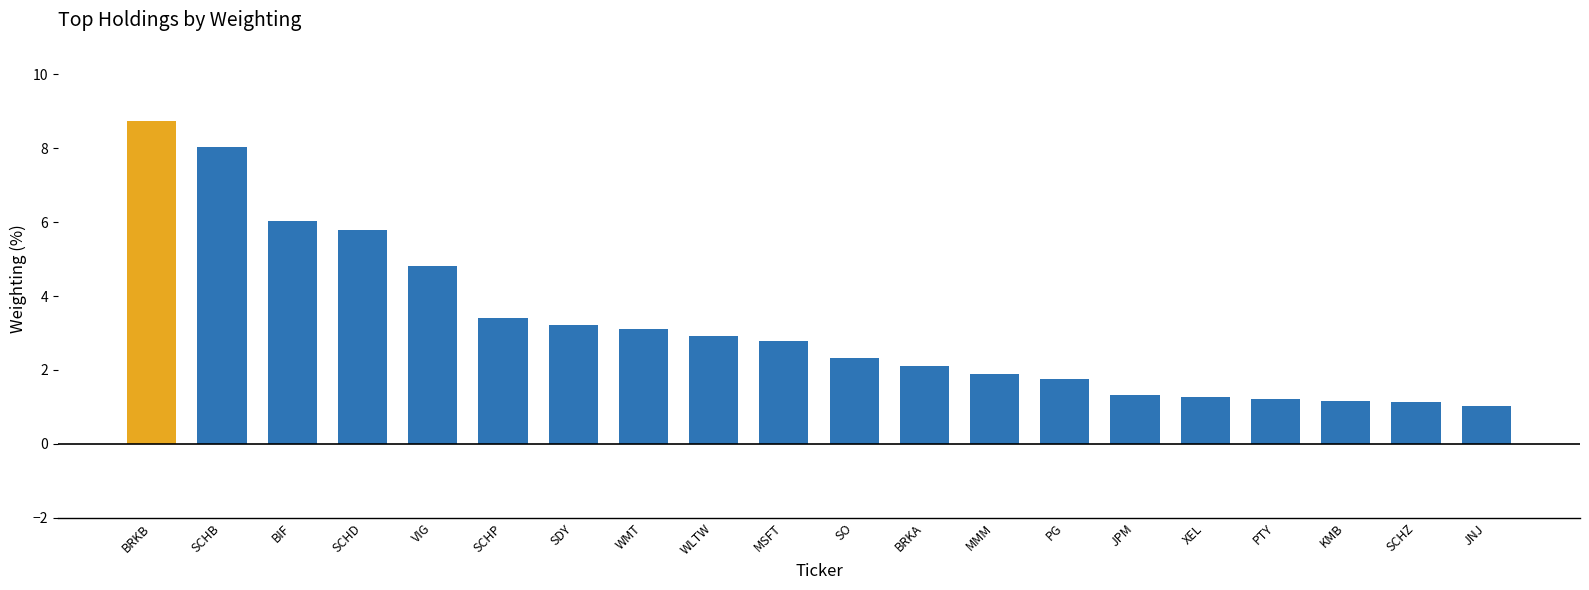

What position from the left is SO?

11